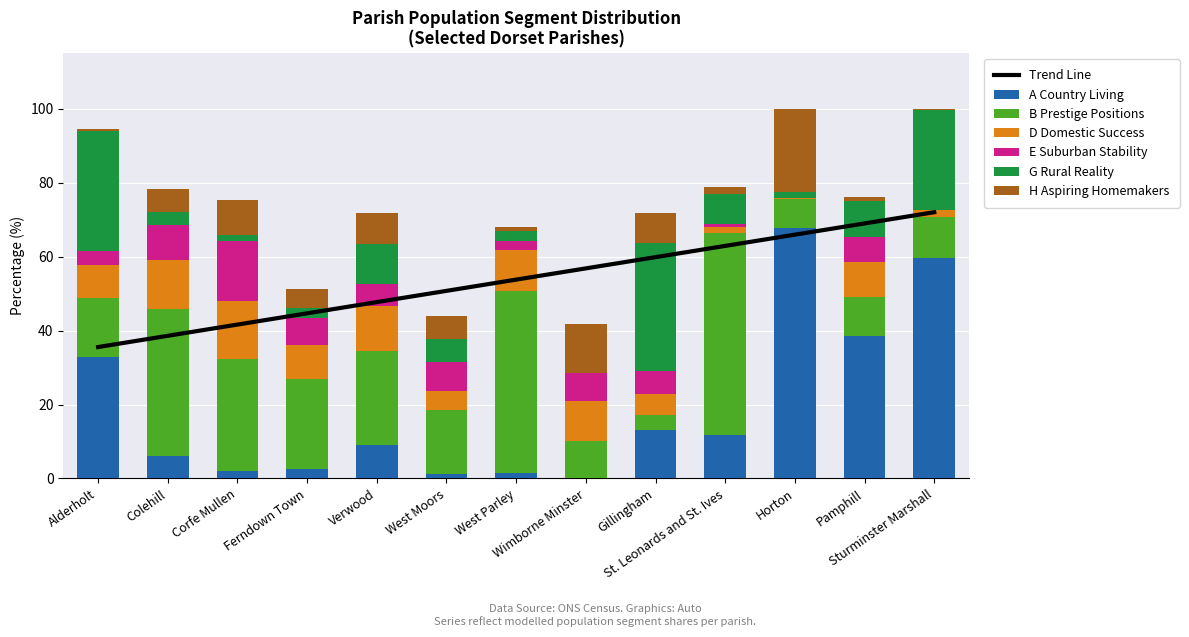

Which series has the largest total across all categories?

B Prestige Positions